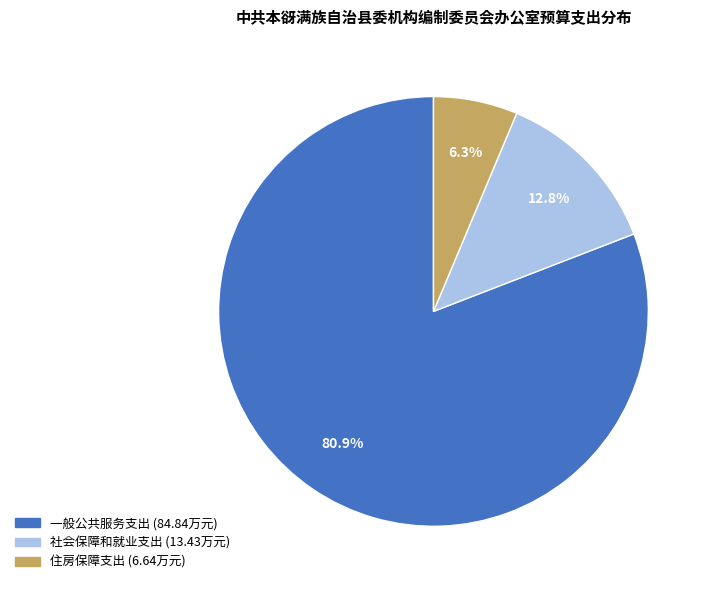

Is there a majority slice in this chart?

Yes